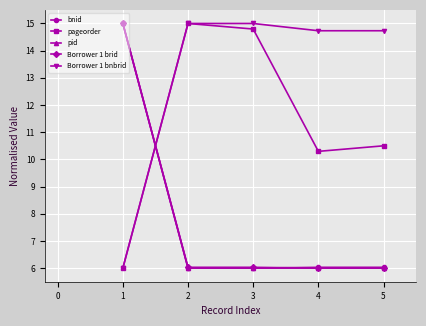

What is the difference between the second highest and minimum values in the pageorder series?

8.8